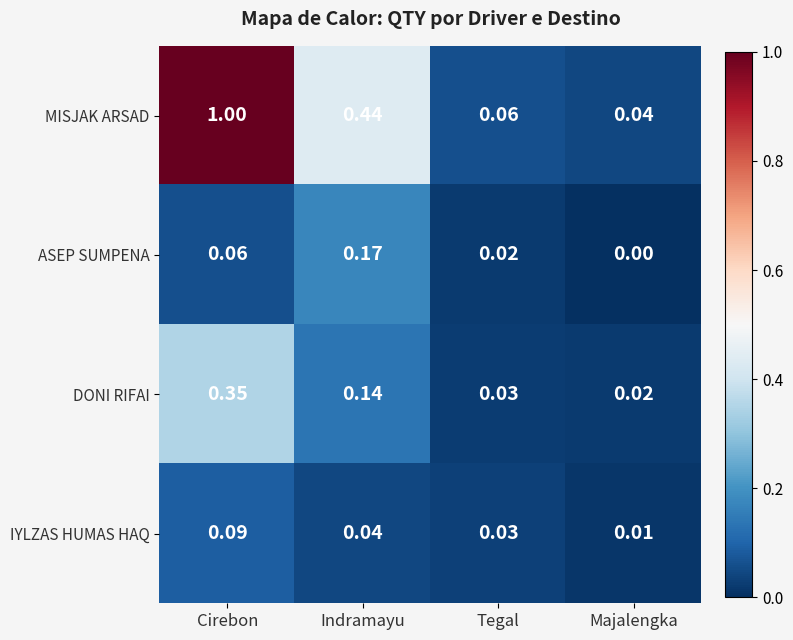

Rank the series at Cirebon from lowest to highest value.

ASEP SUMPENA, IYLZAS HUMAS HAQ, DONI RIFAI, MISJAK ARSAD